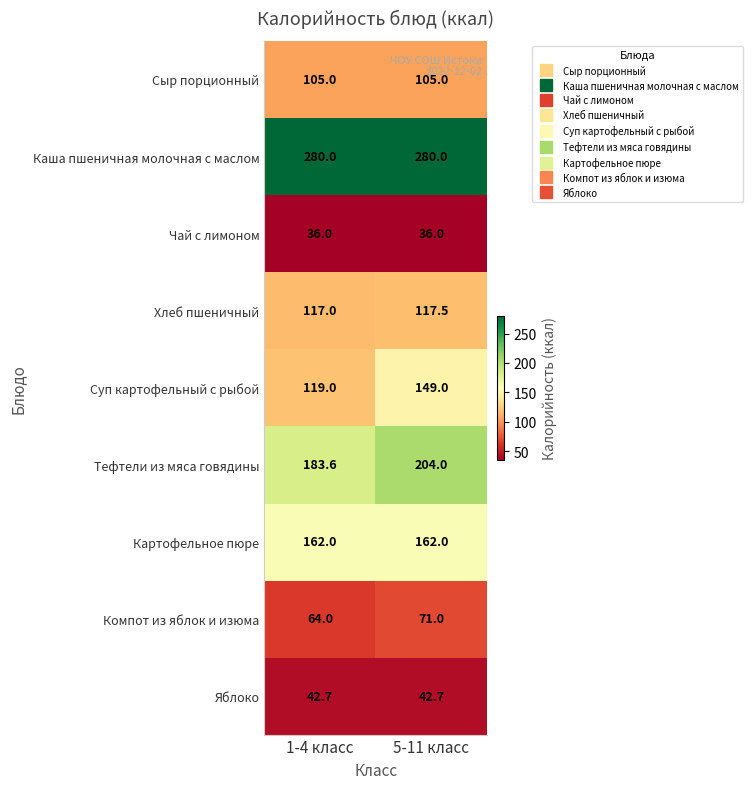

True or false: Суп картофельный с рыбой has a value of 81.0 at 1-4 класс.

False